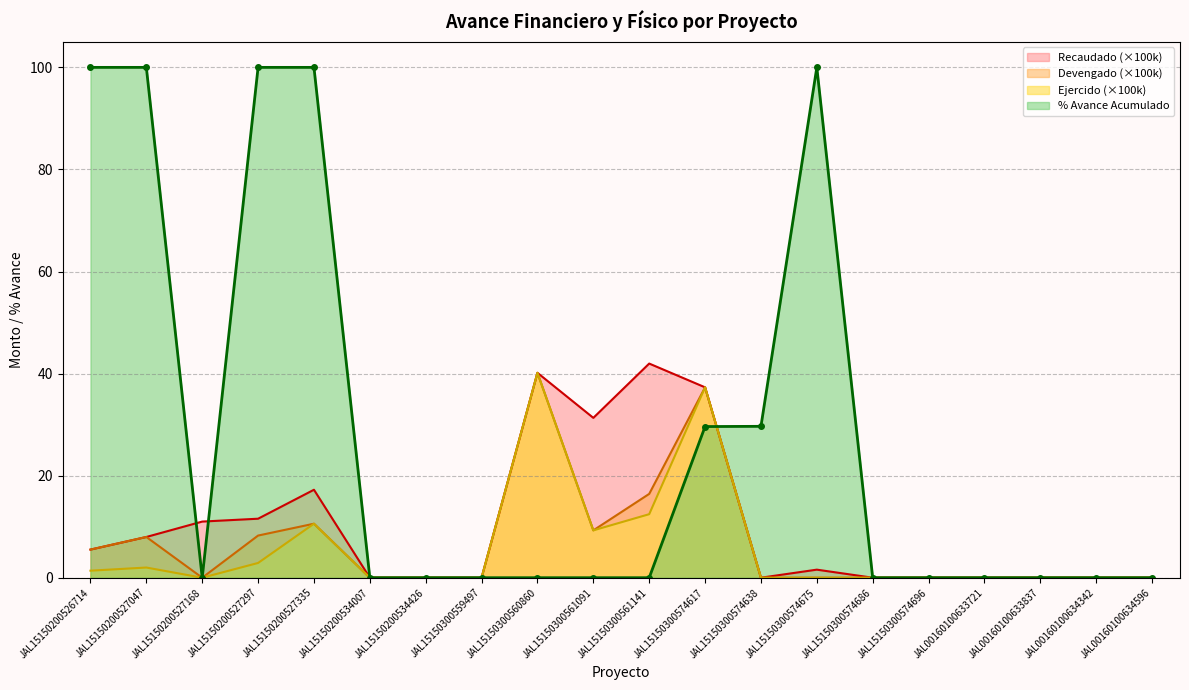

Which label corresponds to the smallest value in the chart?

JAL15150200527168